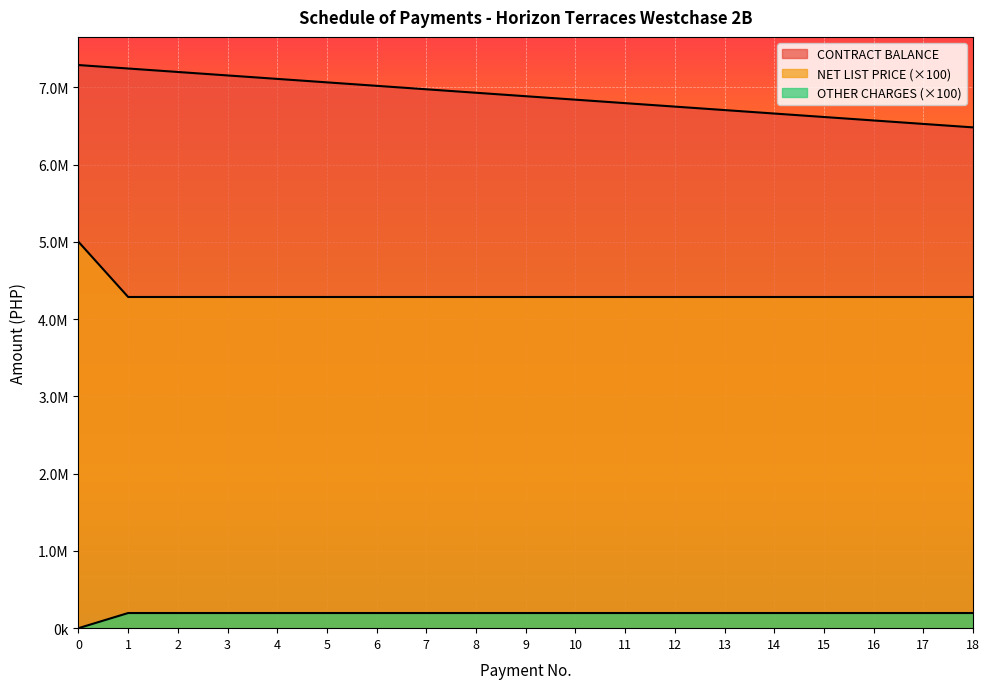

What is the maximum value shown in the chart?

7287082.5